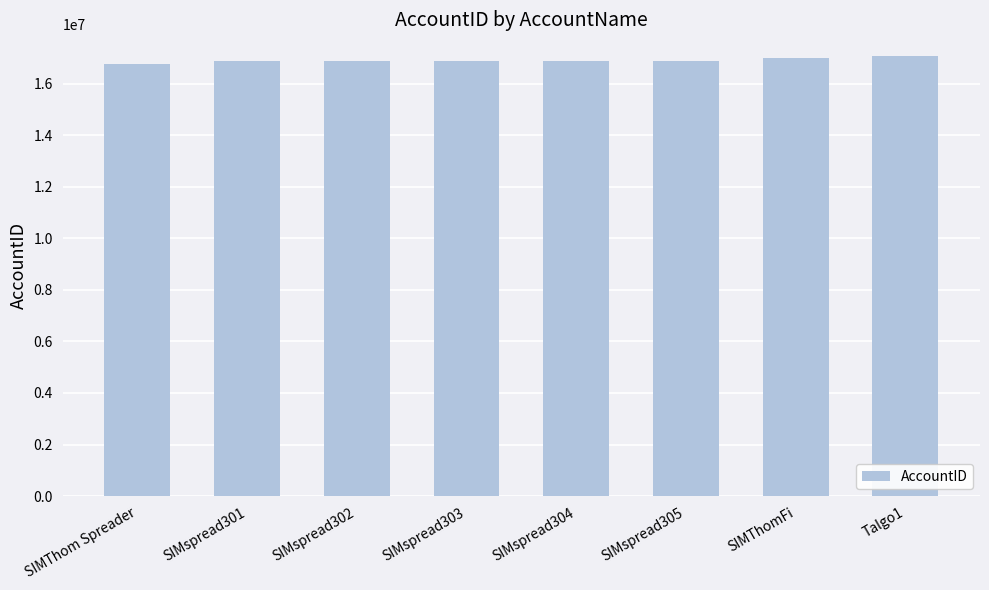

What is the label of the 4th bar from the left?

SIMspread303